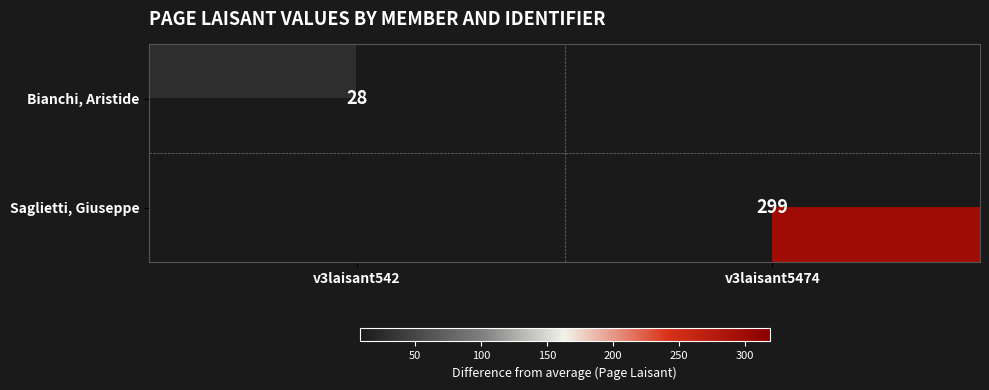

The Bianchi, Aristide series shows 10 at v3laisant542. True or false?

False